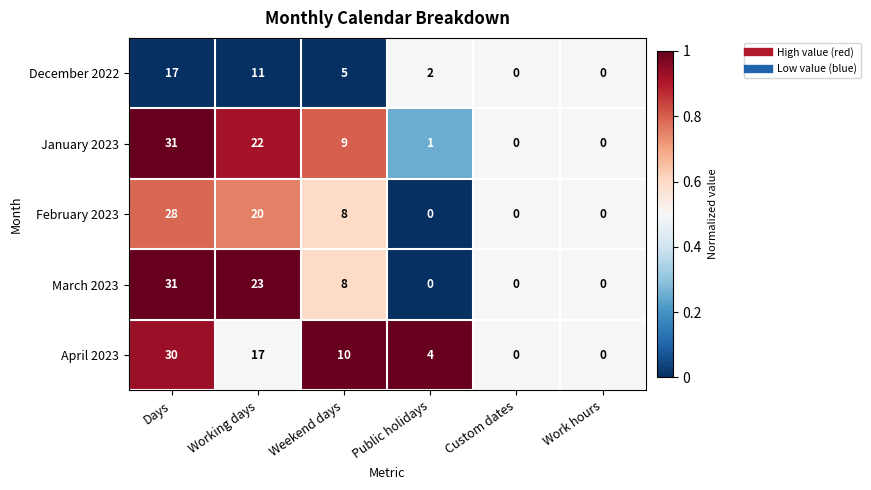

What is the difference between the maximum and second lowest values in the January 2023 series?

31